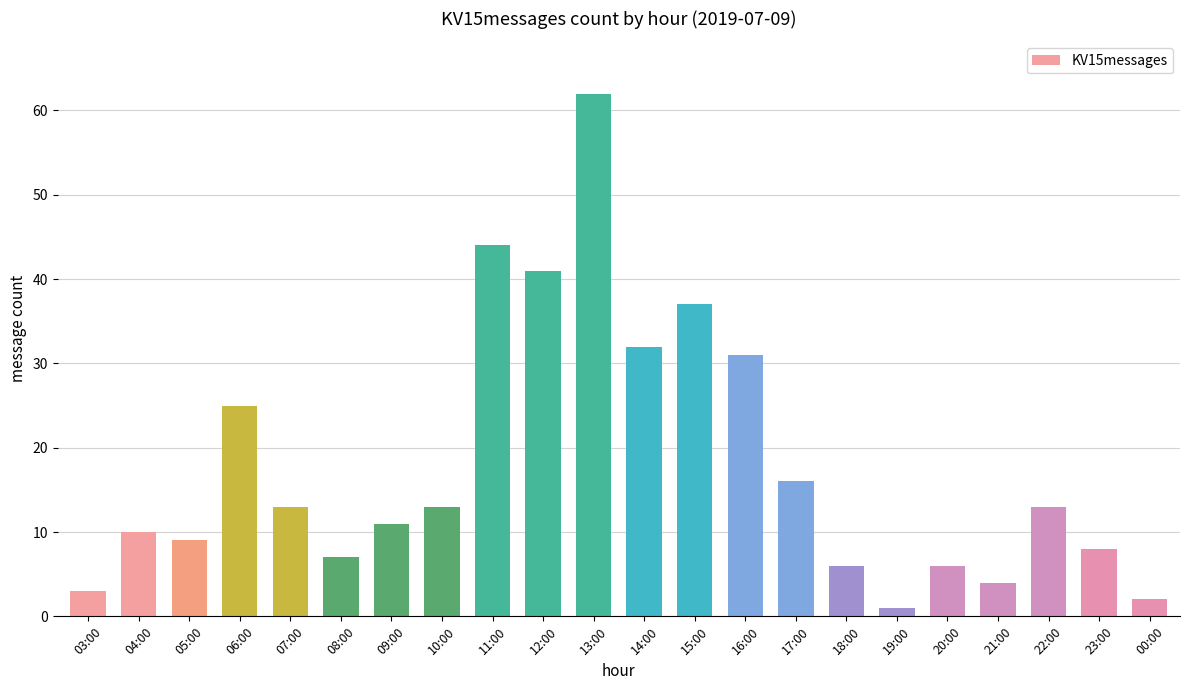

The value at 09:00 is 11. True or false?

True